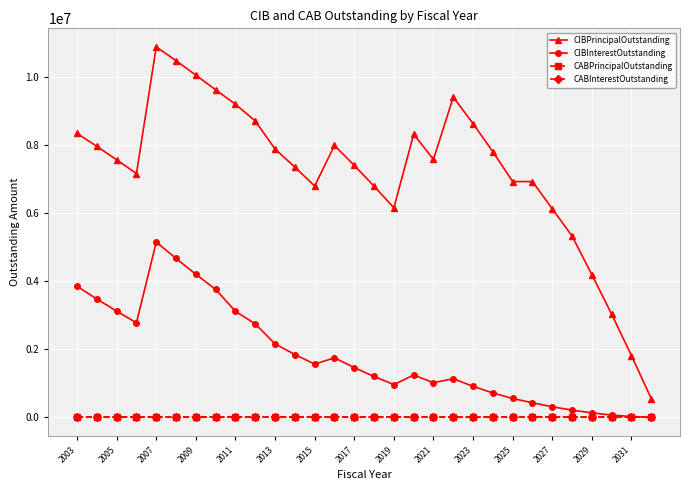

Is this an area chart (filled region under the line)?

No